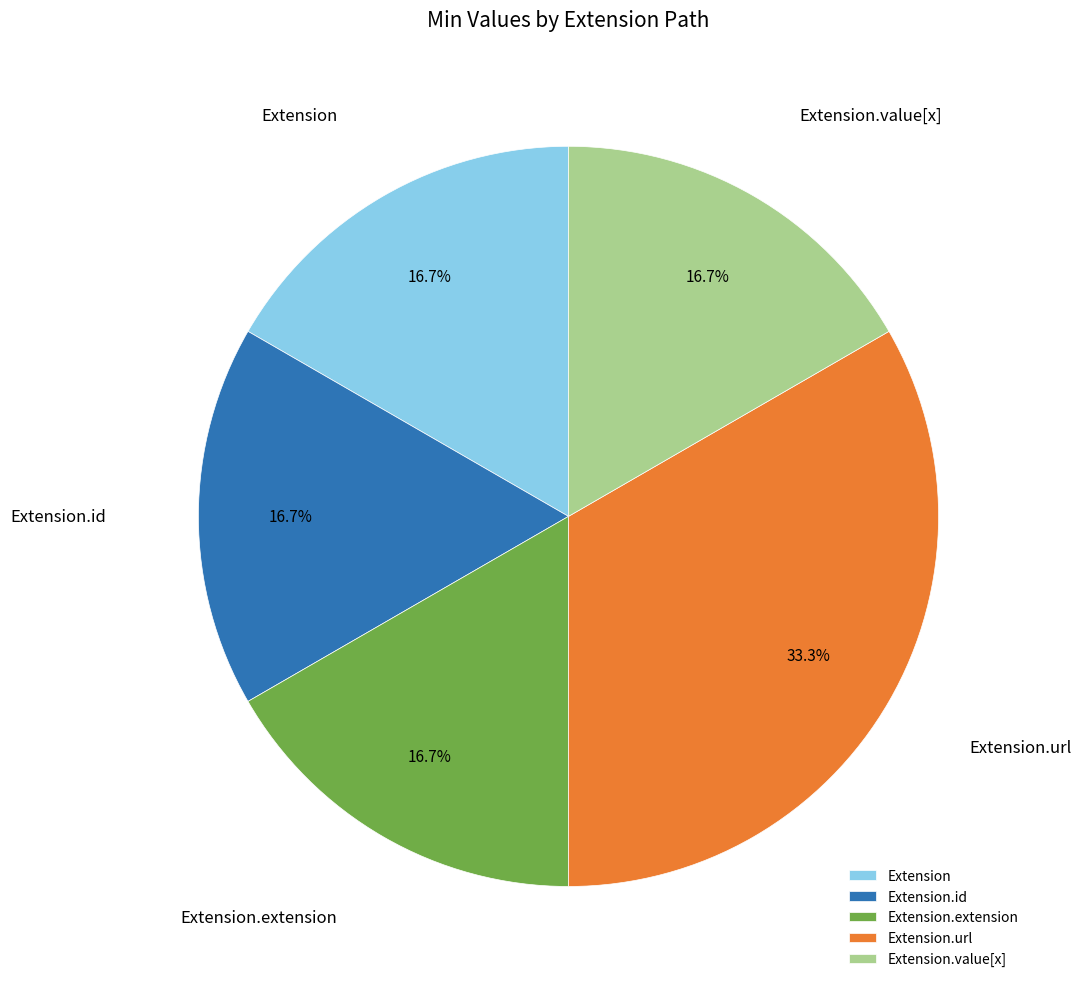

The Extension.url slice represents 99% of the pie. True or false?

False